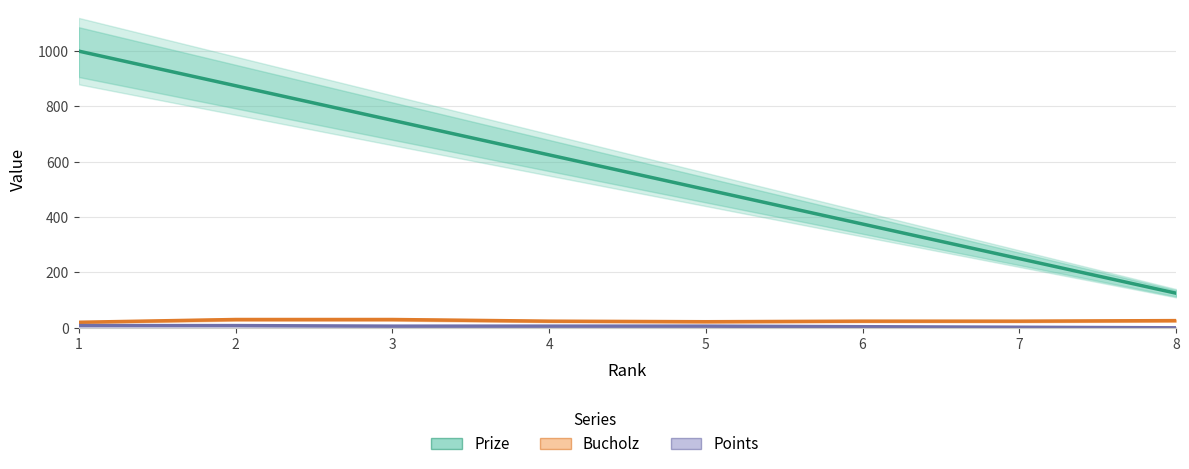

True or false: Prize and Bucholz cross at least once.

False